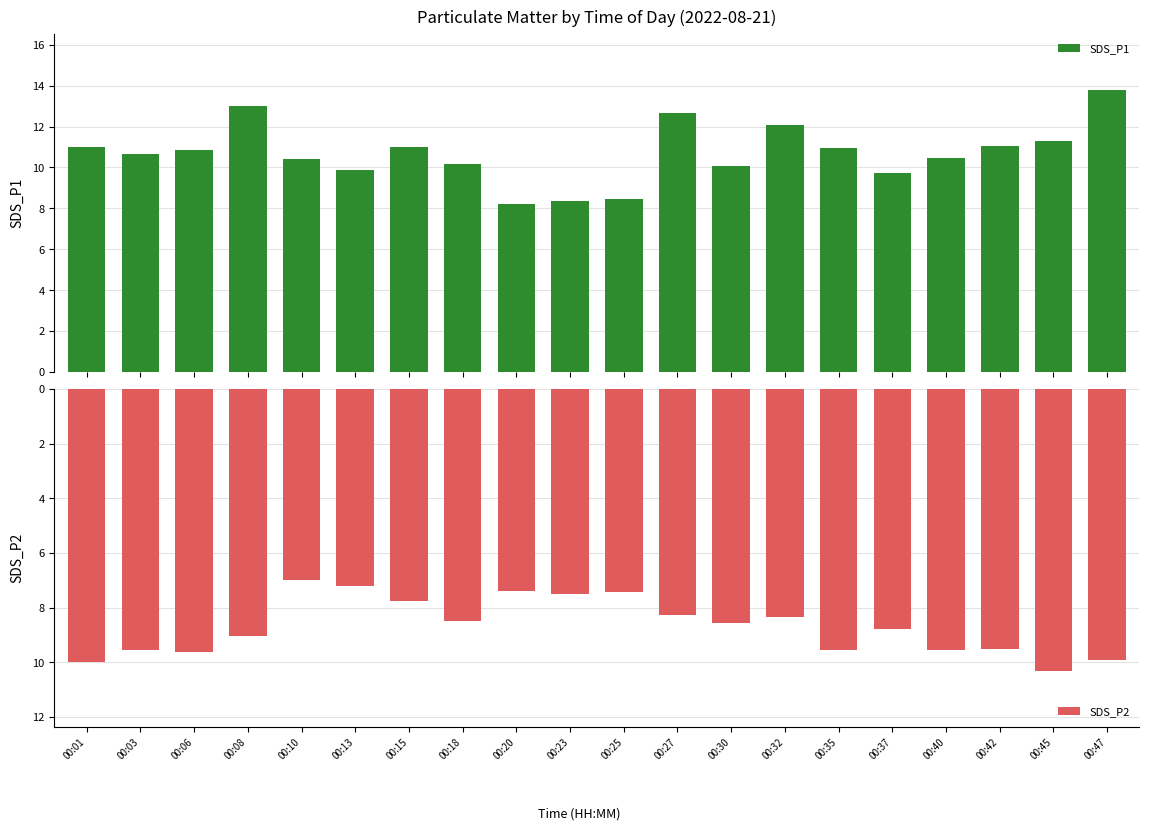

Reading left to right, extract all data points from this chart.

SDS_P1: 00:01=11.0	00:03=10.7	00:06=10.8	00:08=13.0	00:10=10.4	00:13=9.9	00:15=11.0	00:18=10.2	00:20=8.2	00:23=8.4	00:25=8.5	00:27=12.7	00:30=10.1	00:32=12.1	00:35=10.9	00:37=9.7	00:40=10.5	00:42=11.1	00:45=11.3	00:47=13.8
SDS_P2: 00:01=10.0	00:03=9.6	00:06=9.6	00:08=9.1	00:10=7.0	00:13=7.2	00:15=7.8	00:18=8.5	00:20=7.4	00:23=7.5	00:25=7.4	00:27=8.3	00:30=8.6	00:32=8.3	00:35=9.6	00:37=8.8	00:40=9.6	00:42=9.5	00:45=10.3	00:47=9.9